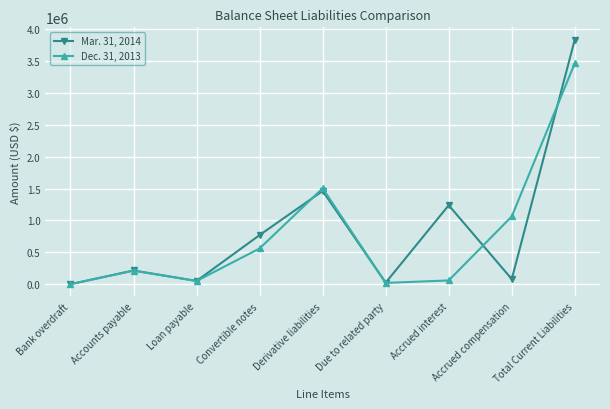

Which category has the highest value across all series?

Total Current Liabilities